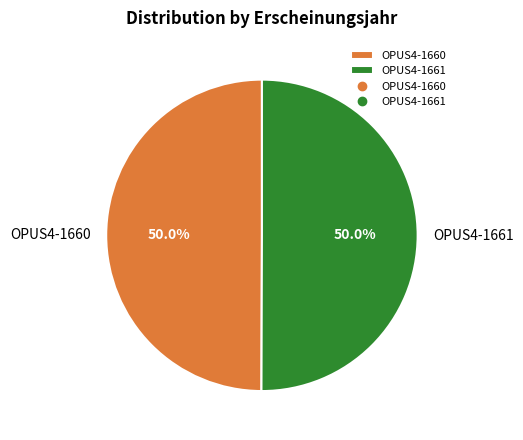

What percentage is the OPUS4-1660 slice, to the nearest percent?

50%